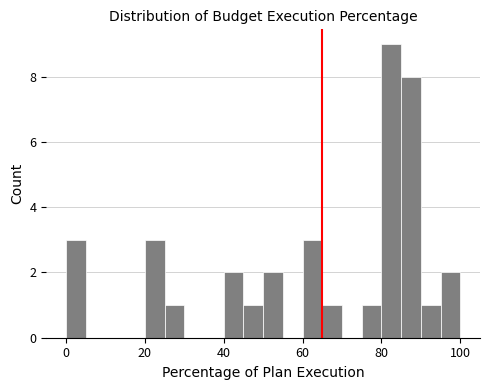

Read against the x-axis, roughly where is the centre of the tallest bar?

82